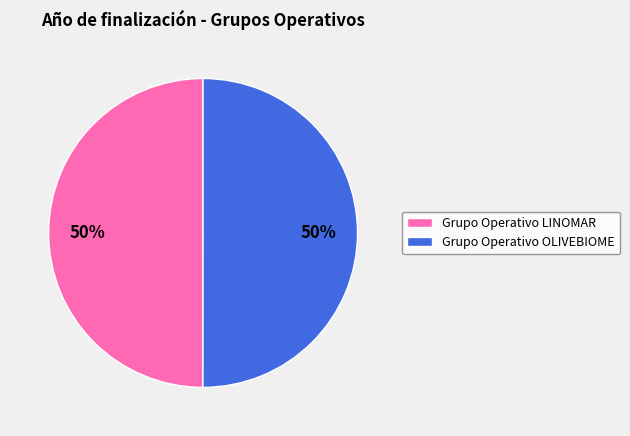

To the nearest percent, what is the combined percentage of Grupo Operativo LINOMAR and Grupo Operativo OLIVEBIOME?

100%